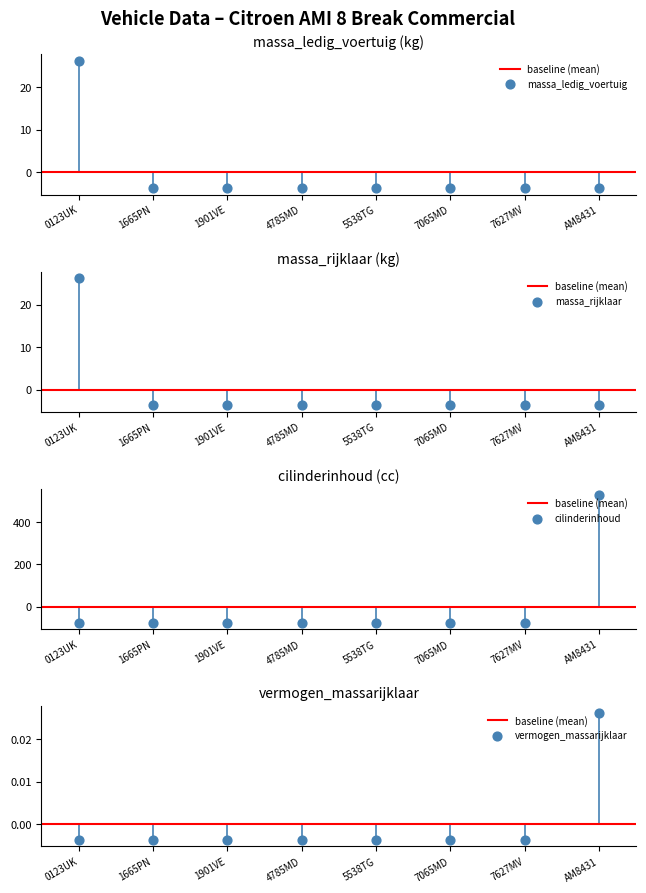

Which series contains the highest Y value?

cilinderinhoud